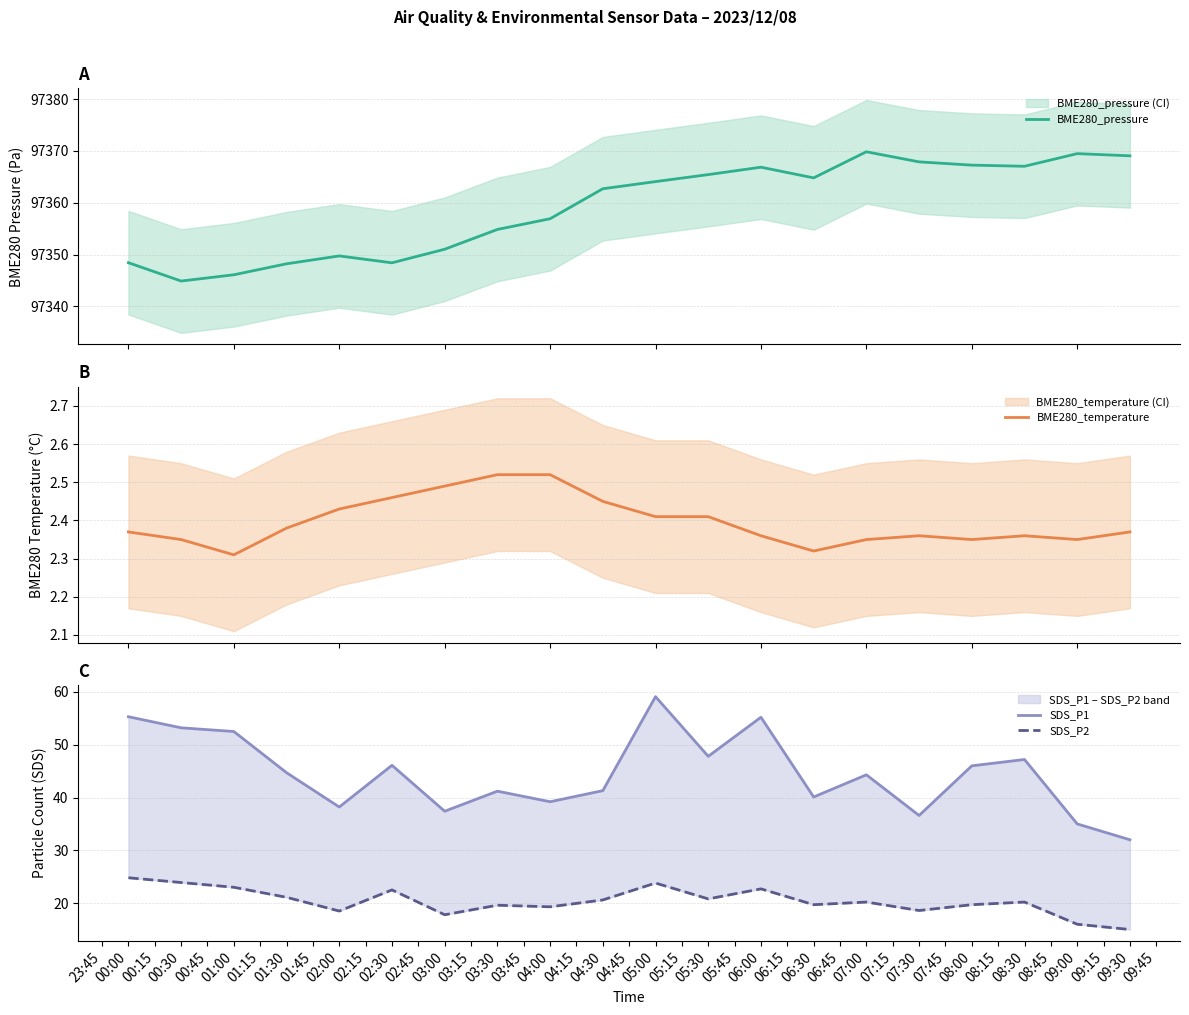

At how many categories does at least one series exceed 9640?

20